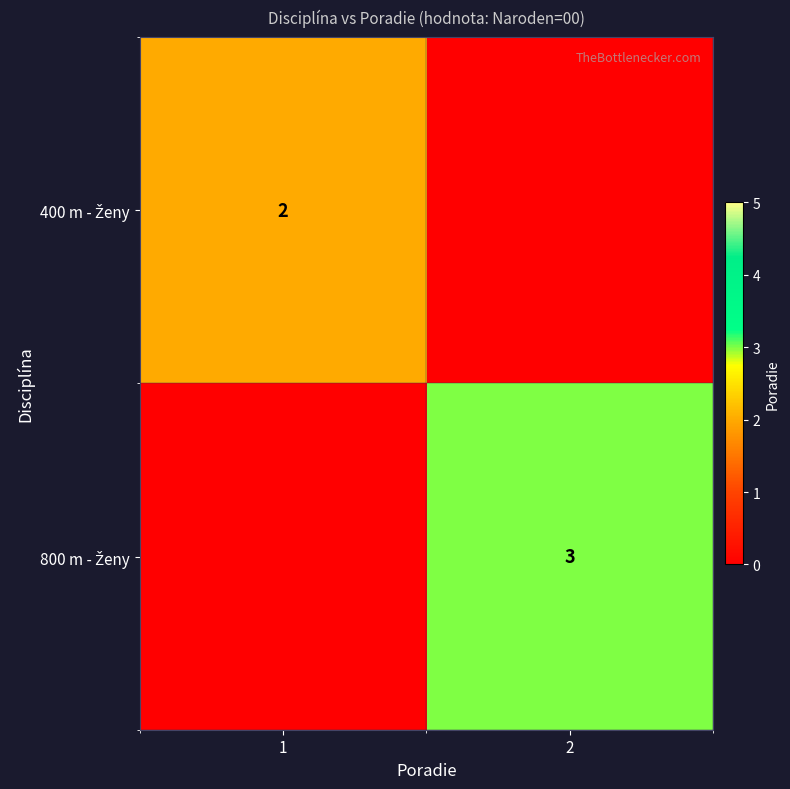

The 400 m - Ženy series shows 2 at 1. True or false?

True